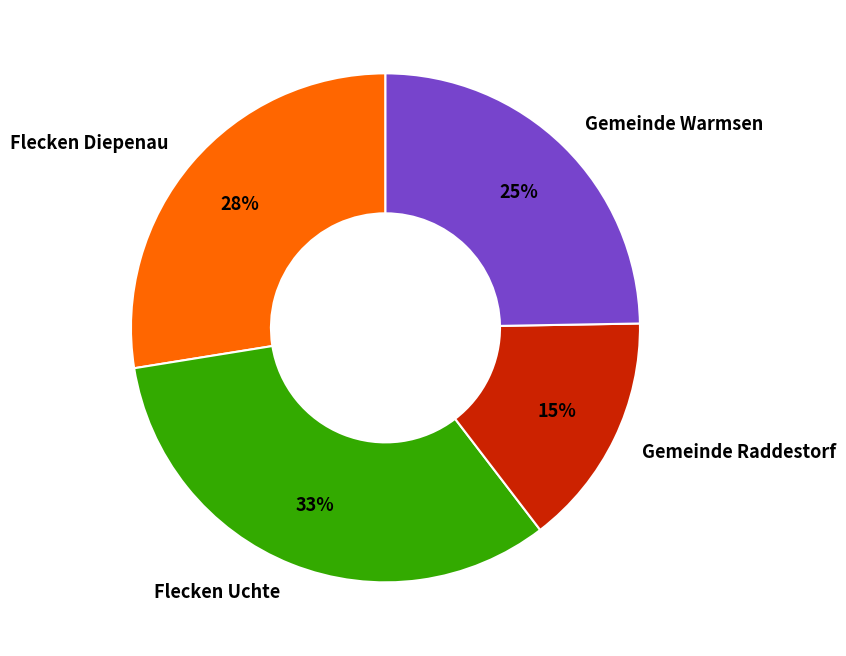

The Flecken Diepenau slice represents 28% of the pie. True or false?

True